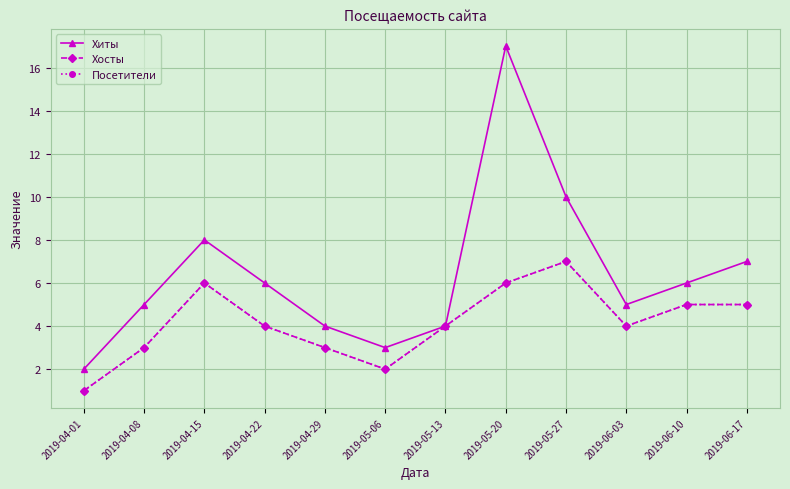

Does the chart have visible grid lines?

Yes